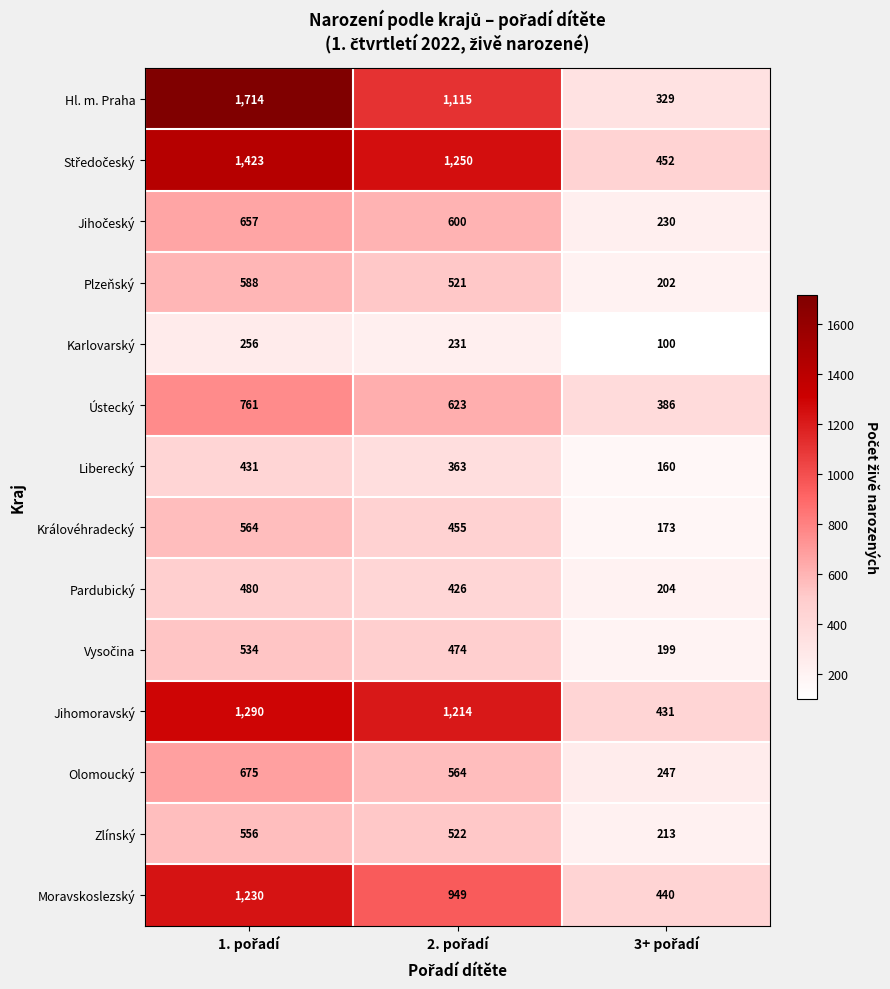

What is the sum of all Ústecký values?

1770